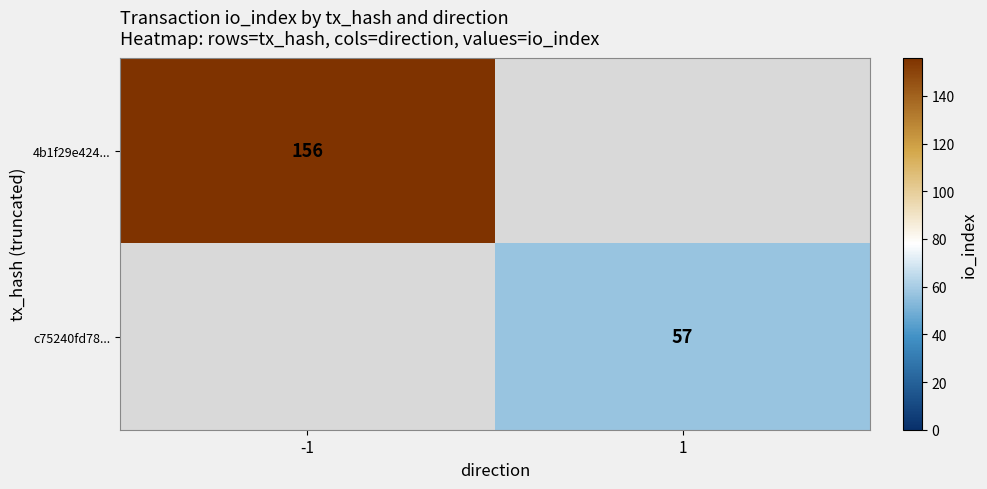

Which has a higher value, 1 or -1?

-1